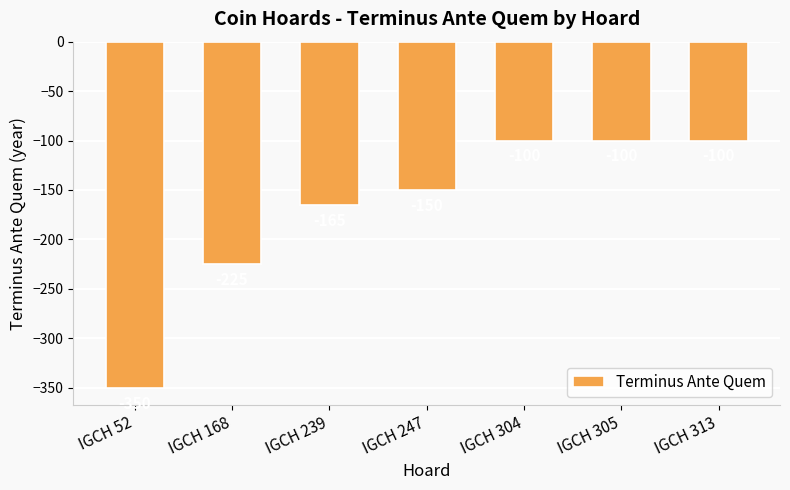

What is the value of the 4th bar from the left?

-150